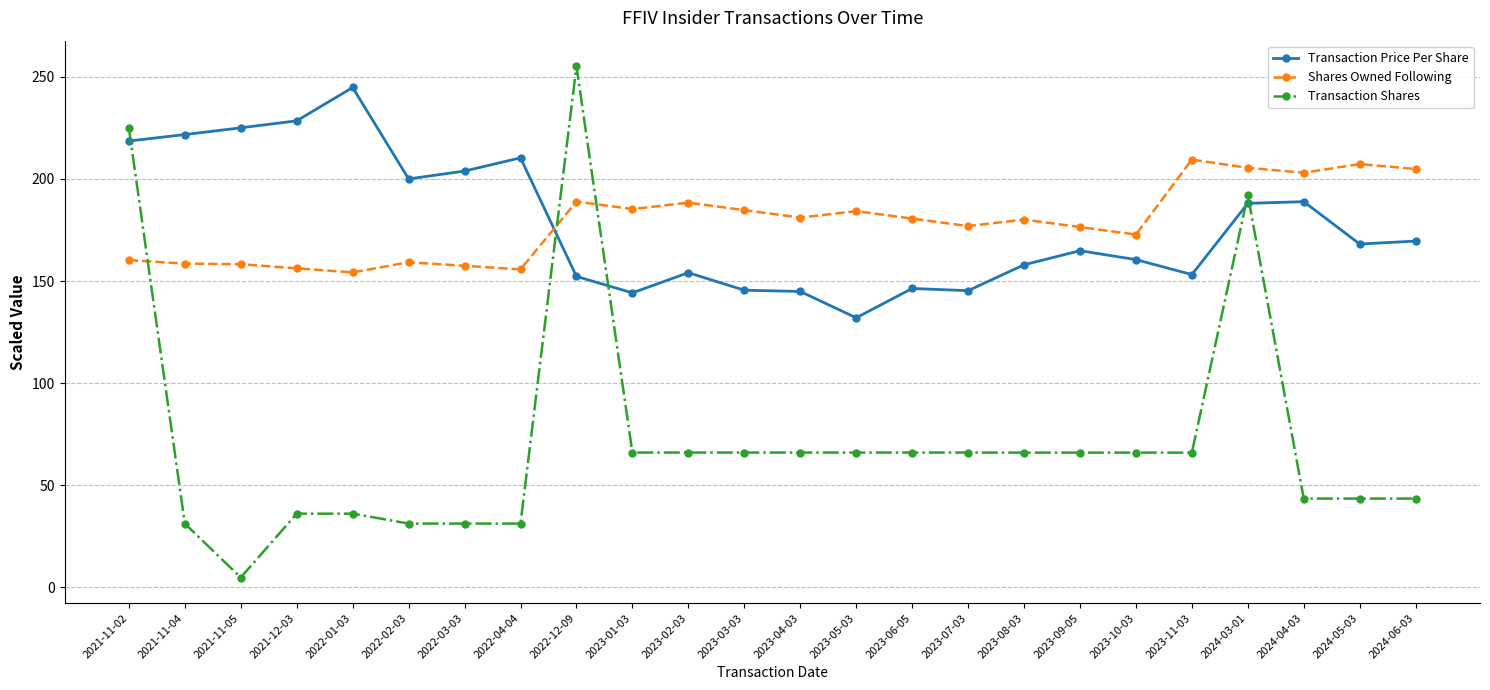

The value of Transaction Shares at 2023-06-05 is 66.0. True or false?

True